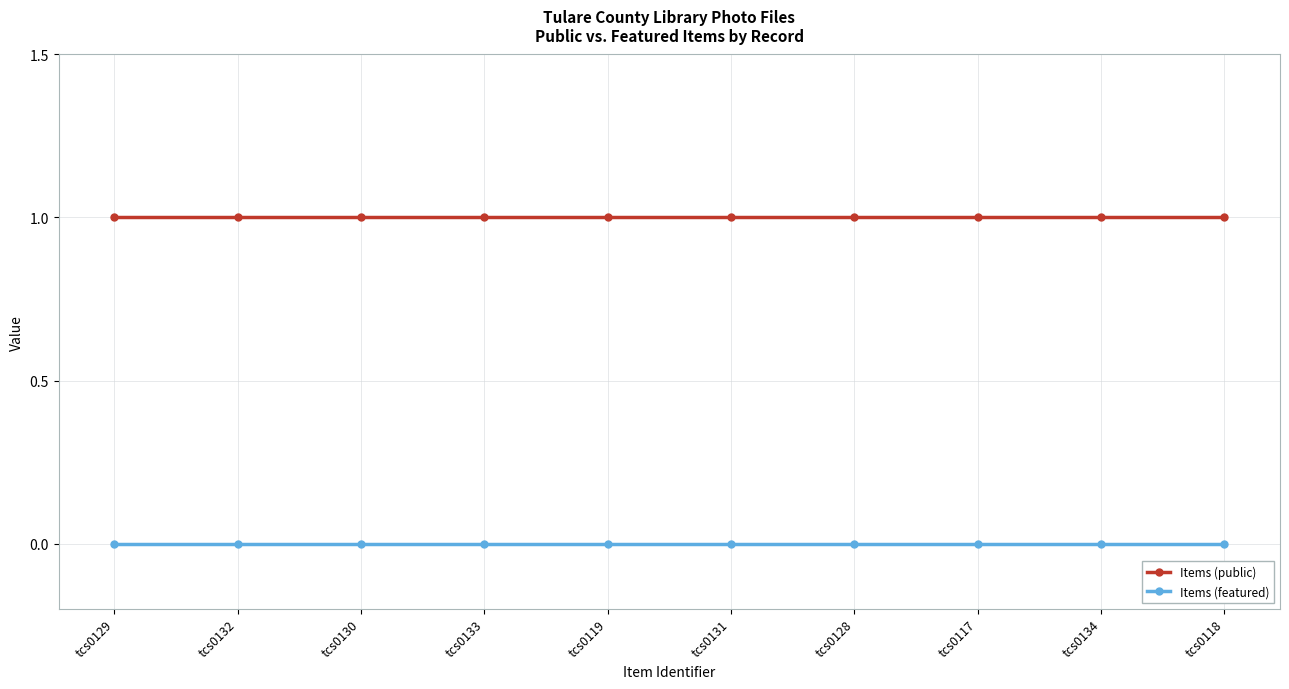

Reading right to left, transcribe all the data shown in this chart.

Items (public): tcs0118=1	tcs0134=1	tcs0117=1	tcs0128=1	tcs0131=1	tcs0119=1	tcs0133=1	tcs0130=1	tcs0132=1	tcs0129=1
Items (featured): tcs0118=0	tcs0134=0	tcs0117=0	tcs0128=0	tcs0131=0	tcs0119=0	tcs0133=0	tcs0130=0	tcs0132=0	tcs0129=0